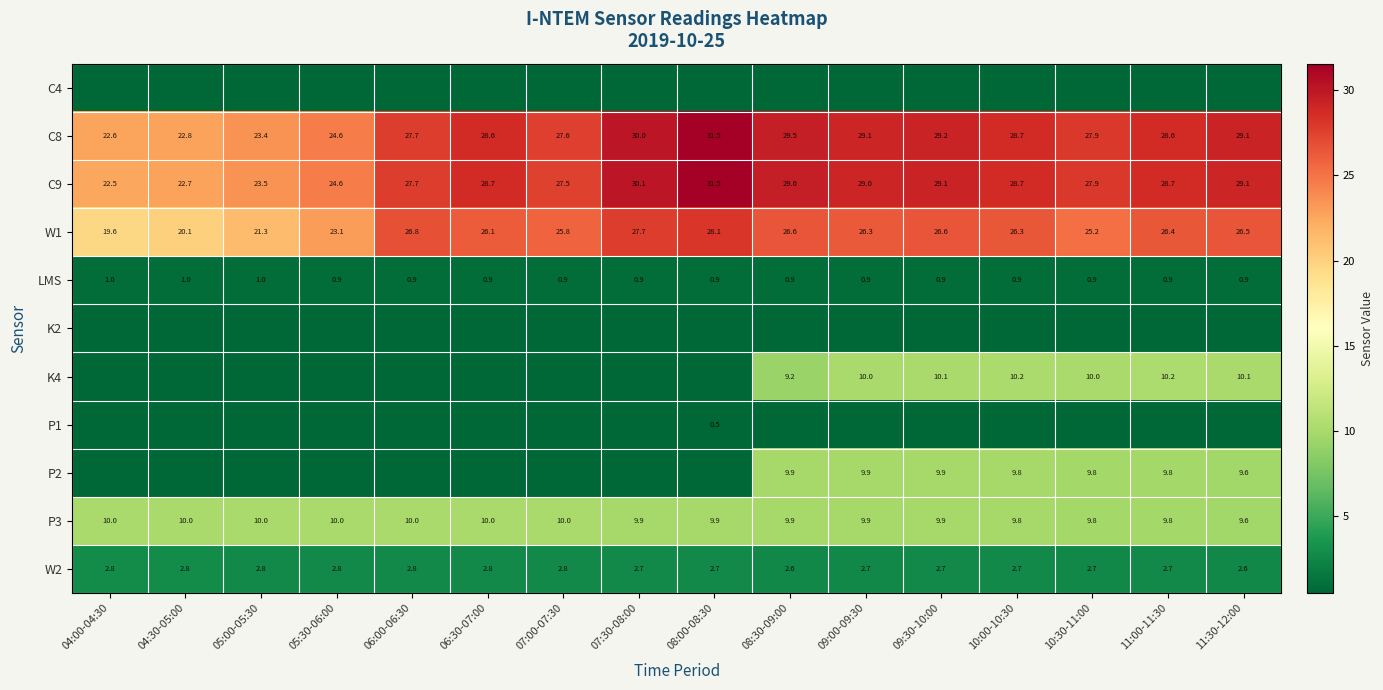

The value of C9 at 09:00-09:30 is 29.0. True or false?

True